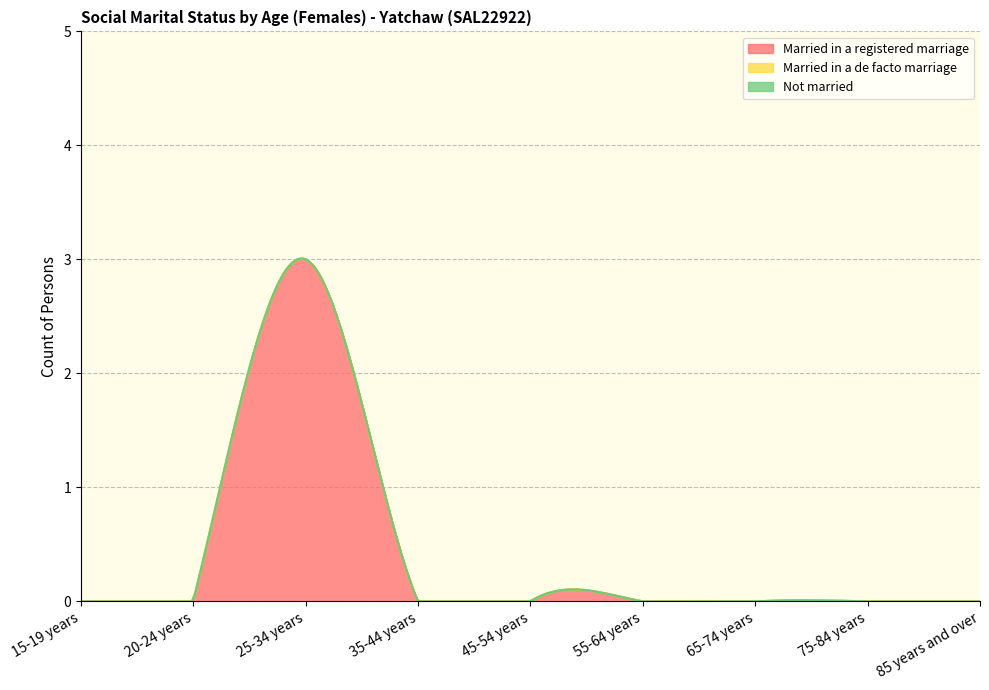

What are all the series names shown in the legend?

Married in a registered marriage, Married in a de facto marriage, Not married